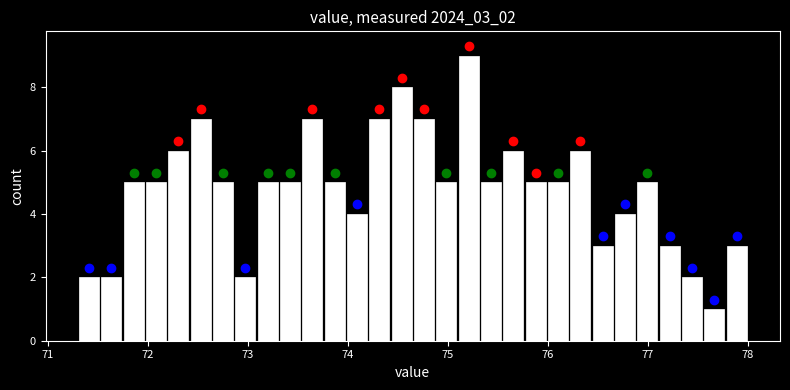

Around what value on the x-axis is the tallest bar? Give the approximate position of its centre, as read against the axis.

75.2